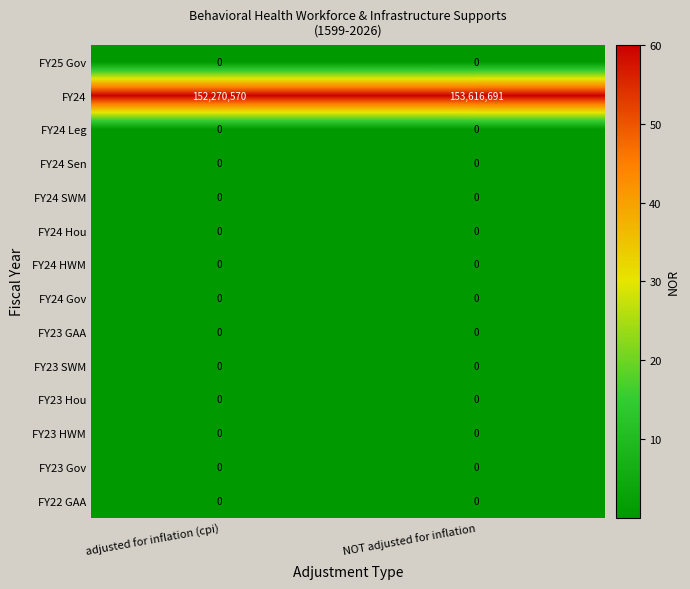

What is the total value across all series at NOT adjusted for inflation?

153616691